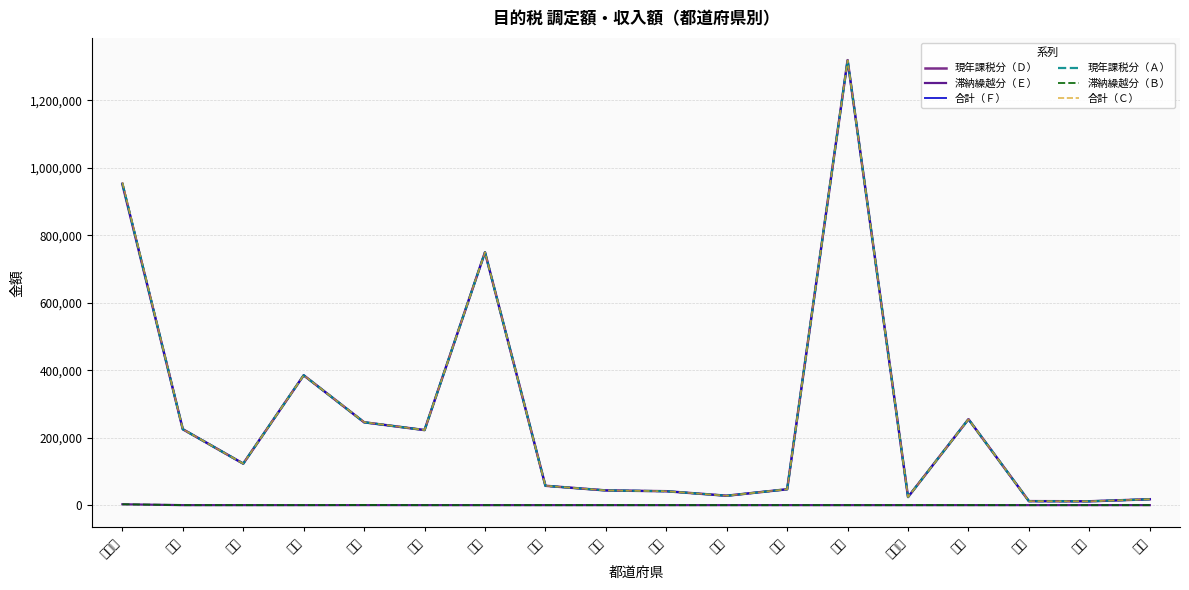

What is the total value across all series at 石川?

45348